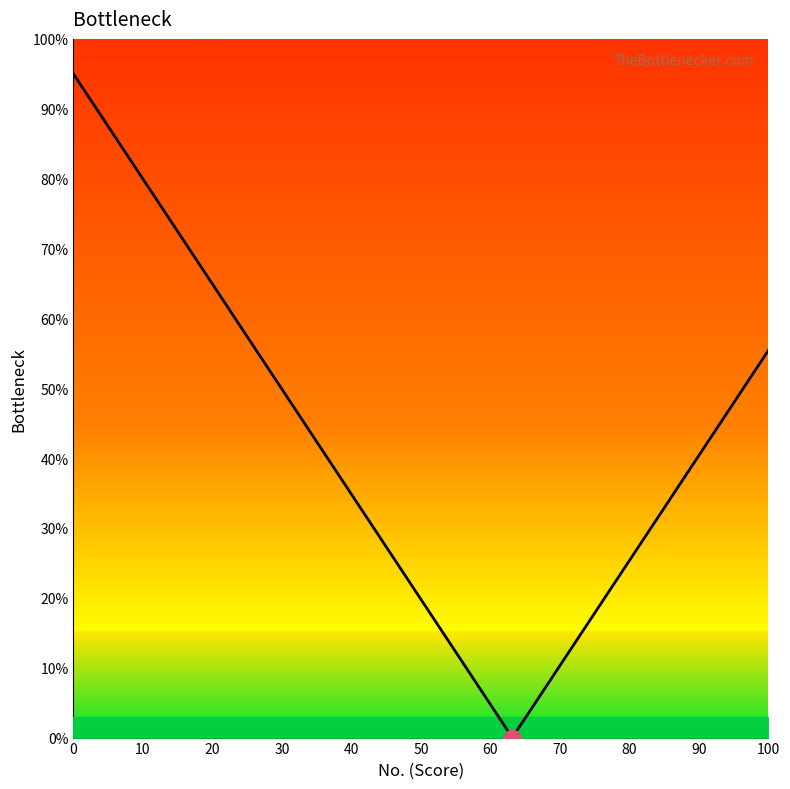

What is the difference between the second highest and minimum values?

87.1